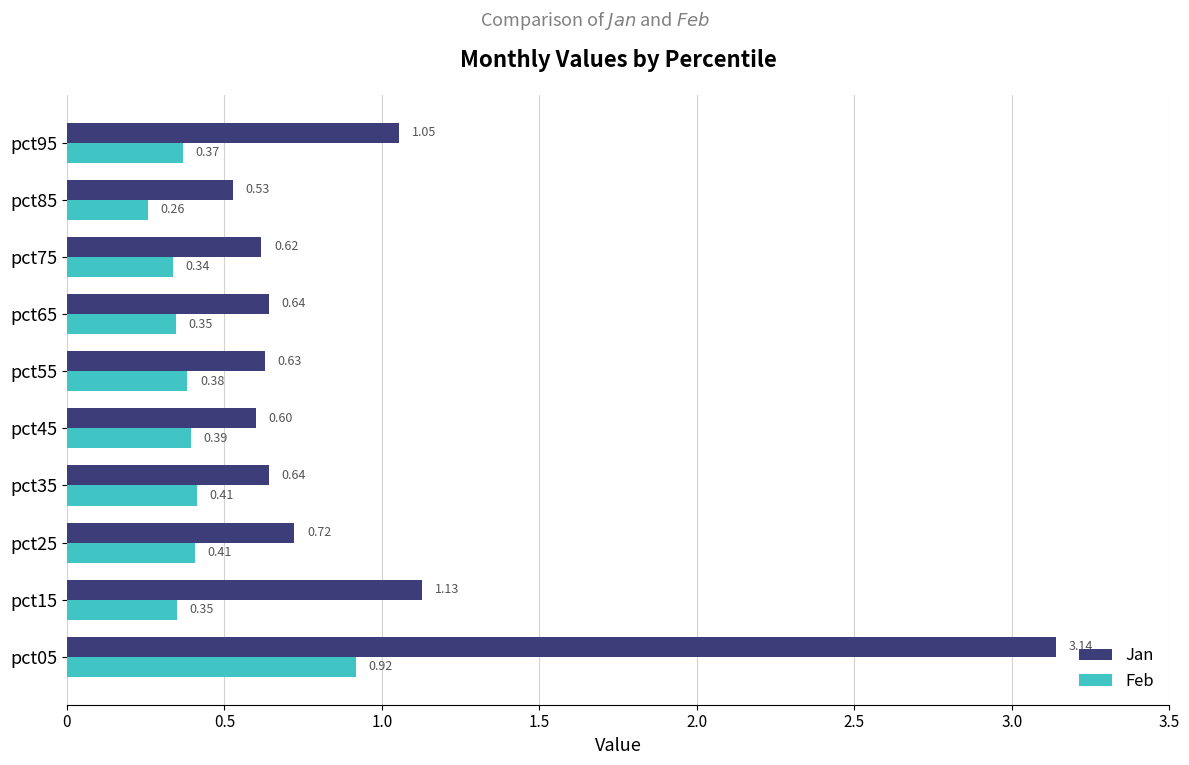

What is the sum of the Jan values at pct65 and pct15?

1.8